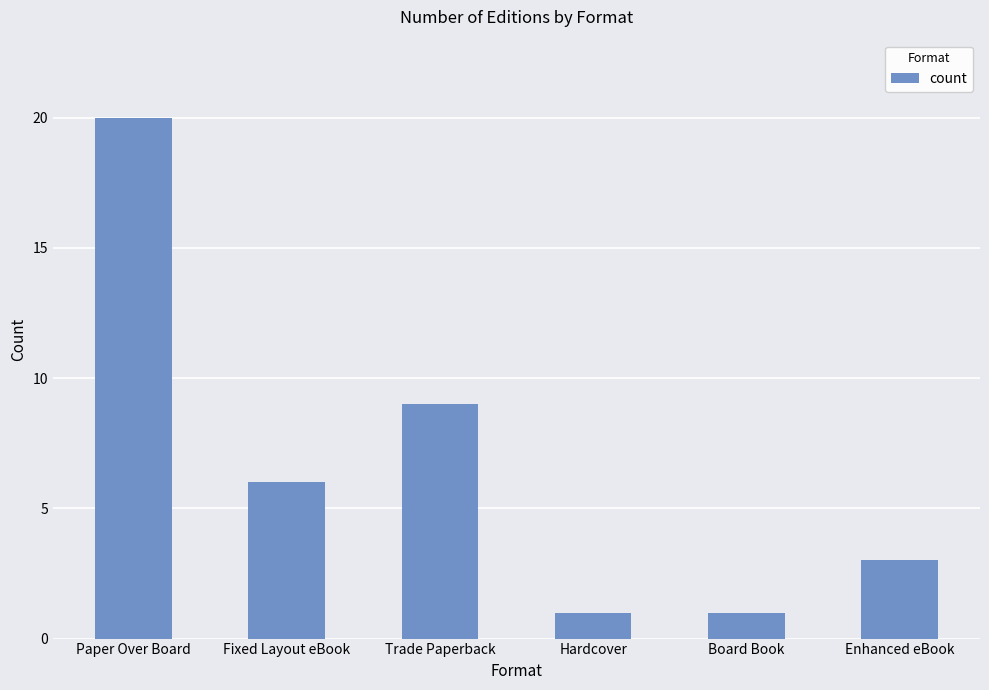

Are the bars horizontal?

No